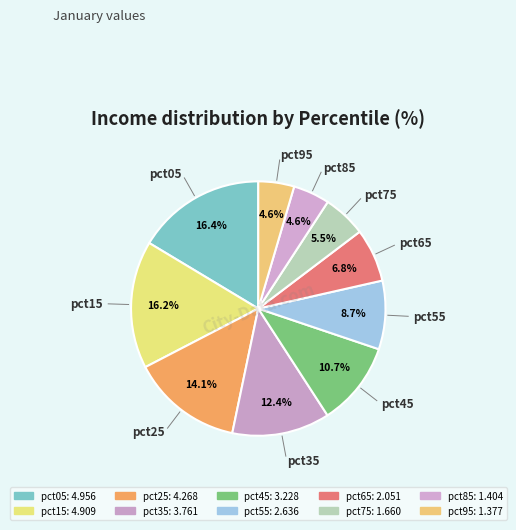

Which slice is the smallest?

pct95